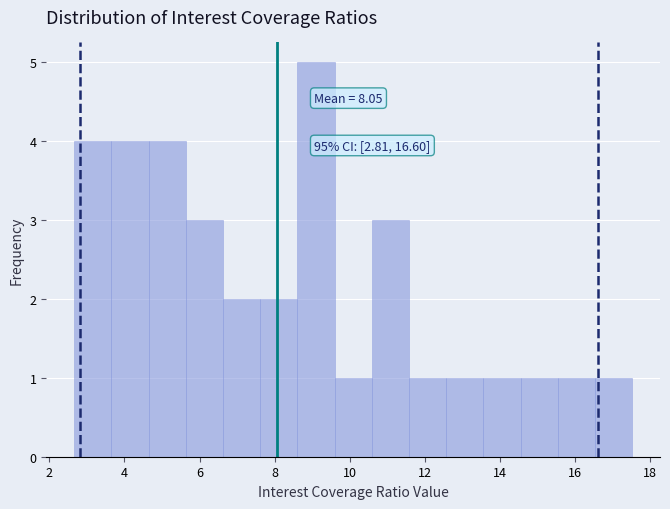

Over which range of the x-axis is the bar tallest?

8.6 to 9.6